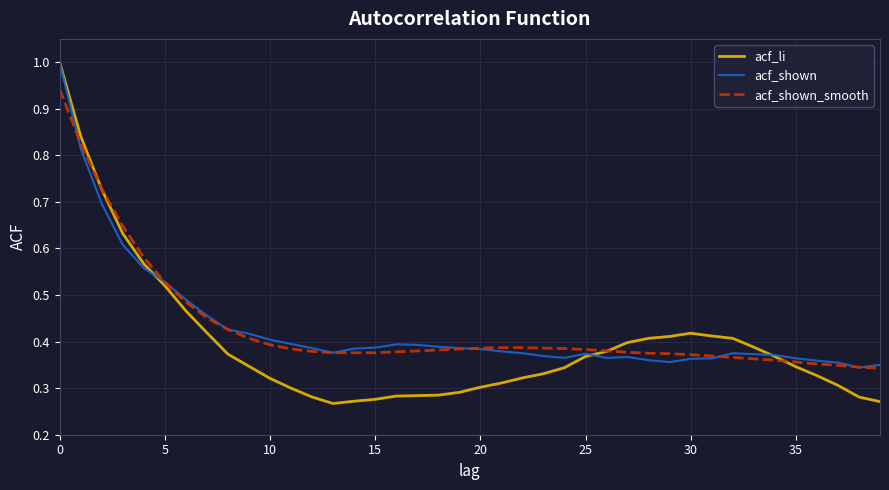

What is the highest value of the acf_shown series?

1.0